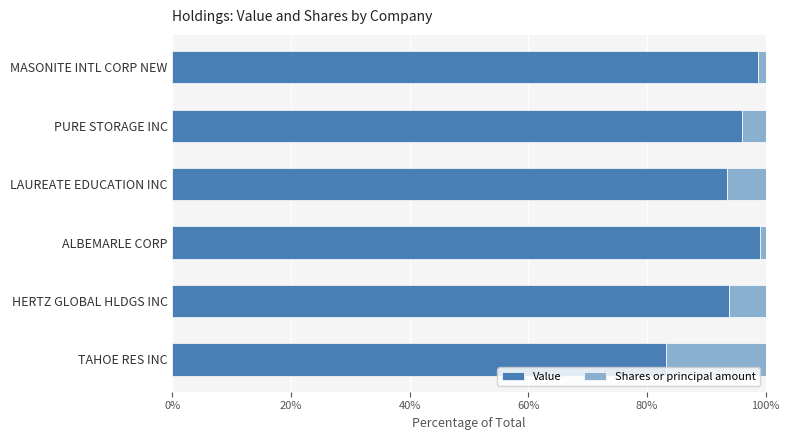

Which category has the lowest value in the Value series?

TAHOE RES INC